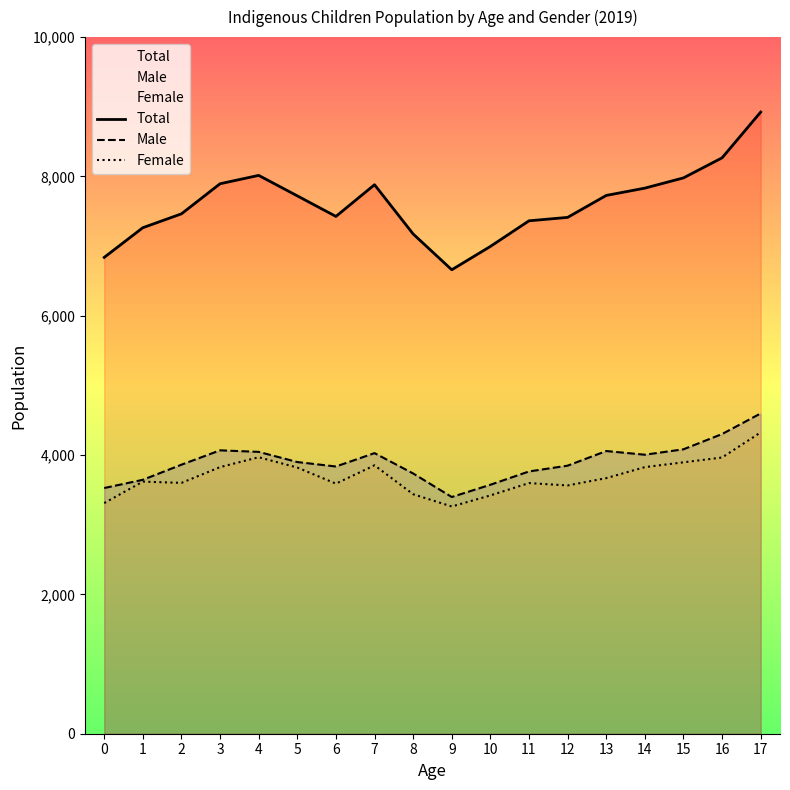

What is the value of the Total point at the 8th from the left?

7881